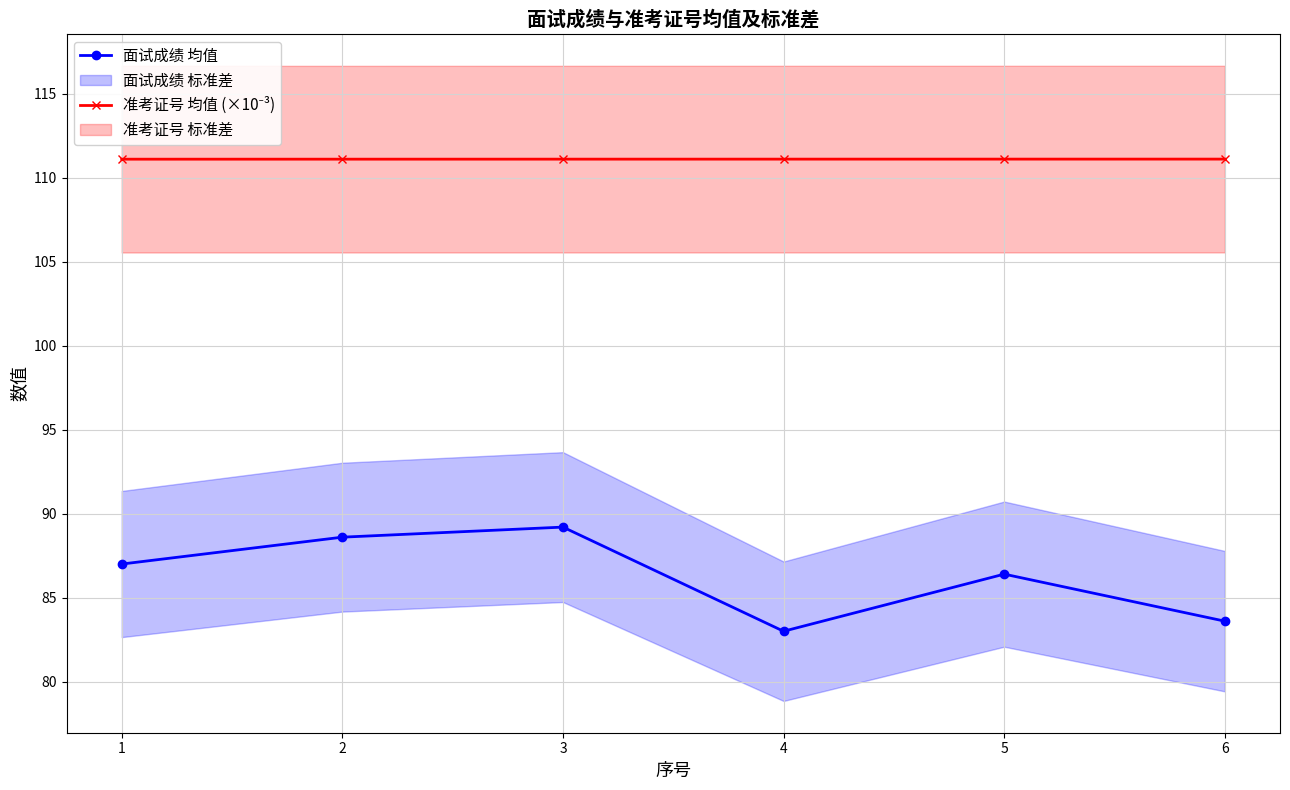

What is the sum of the 准考证号 均值 (×10⁻³) values at 1 and 3?

222.2